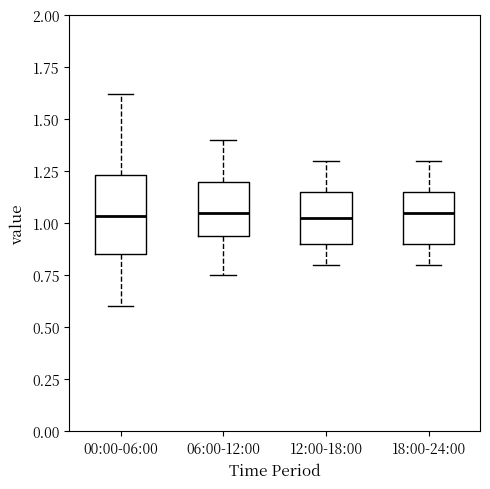

Reading left to right, read every box against the y-axis: the position of its median line, the range the box covers, and the ends of its whiskers. The values are not printed on the chart, so give them approximately, as read against the axis.

00:00-06:00: median 1.05, box 0.85 to 1.25, whiskers 0.60 to 1.60
06:00-12:00: median 1.05, box 0.95 to 1.20, whiskers 0.75 to 1.40
12:00-18:00: median 1.05, box 0.90 to 1.15, whiskers 0.80 to 1.30
18:00-24:00: median 1.05, box 0.90 to 1.15, whiskers 0.80 to 1.30